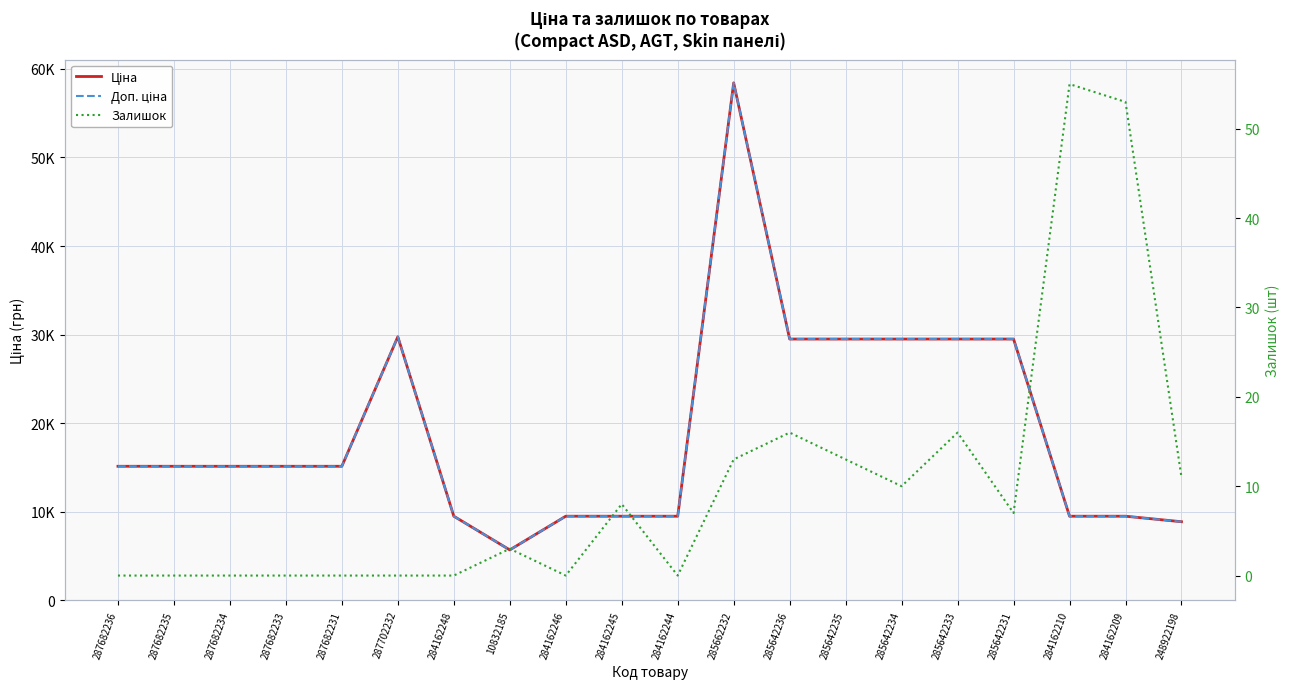

Which series has the largest total across all categories?

Ціна